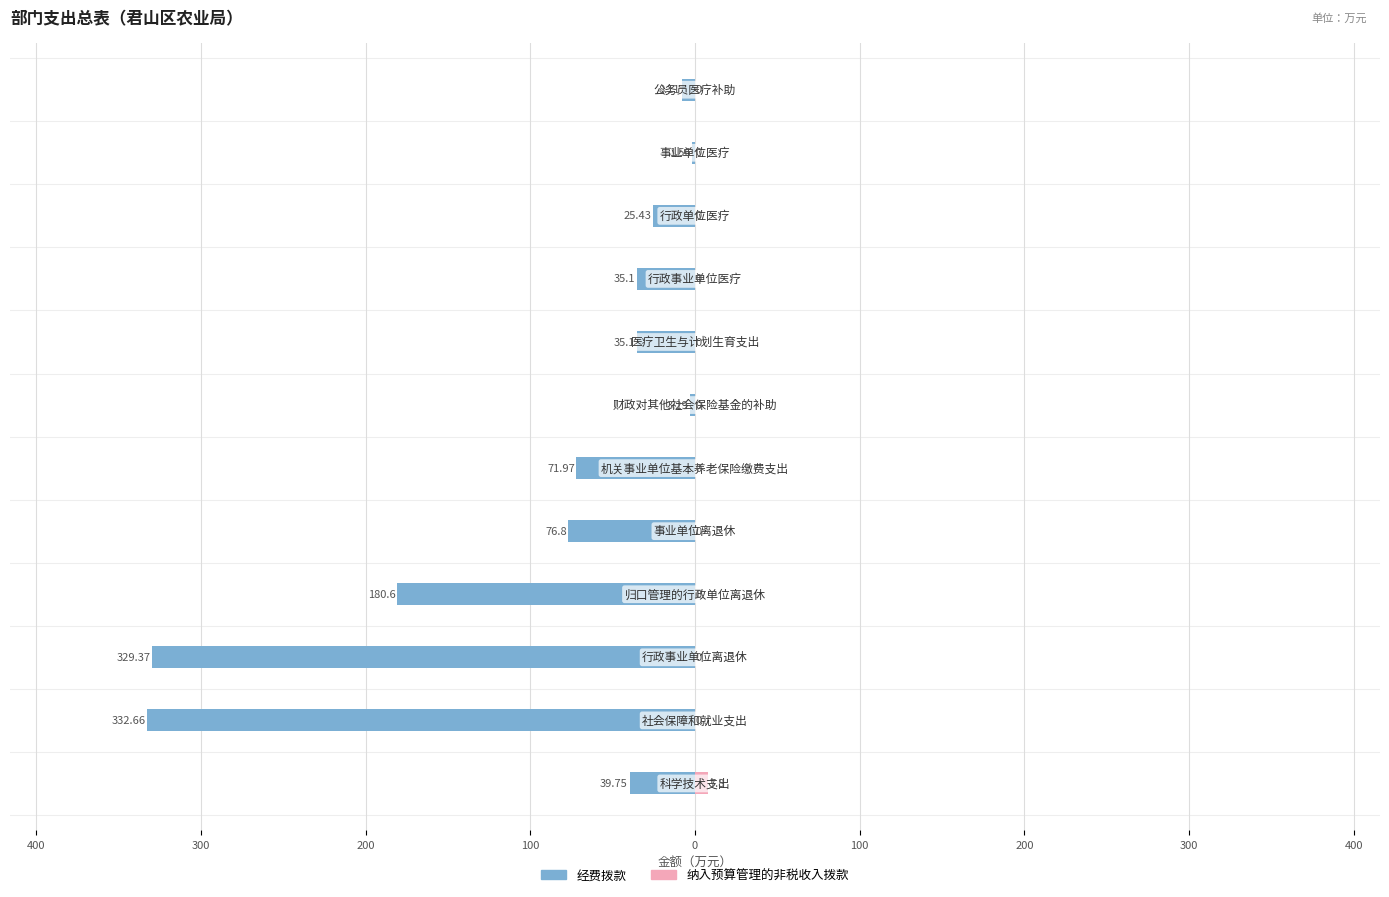

What are all the series names shown in the legend?

经费拨款, 纳入预算管理的非税收入拨款